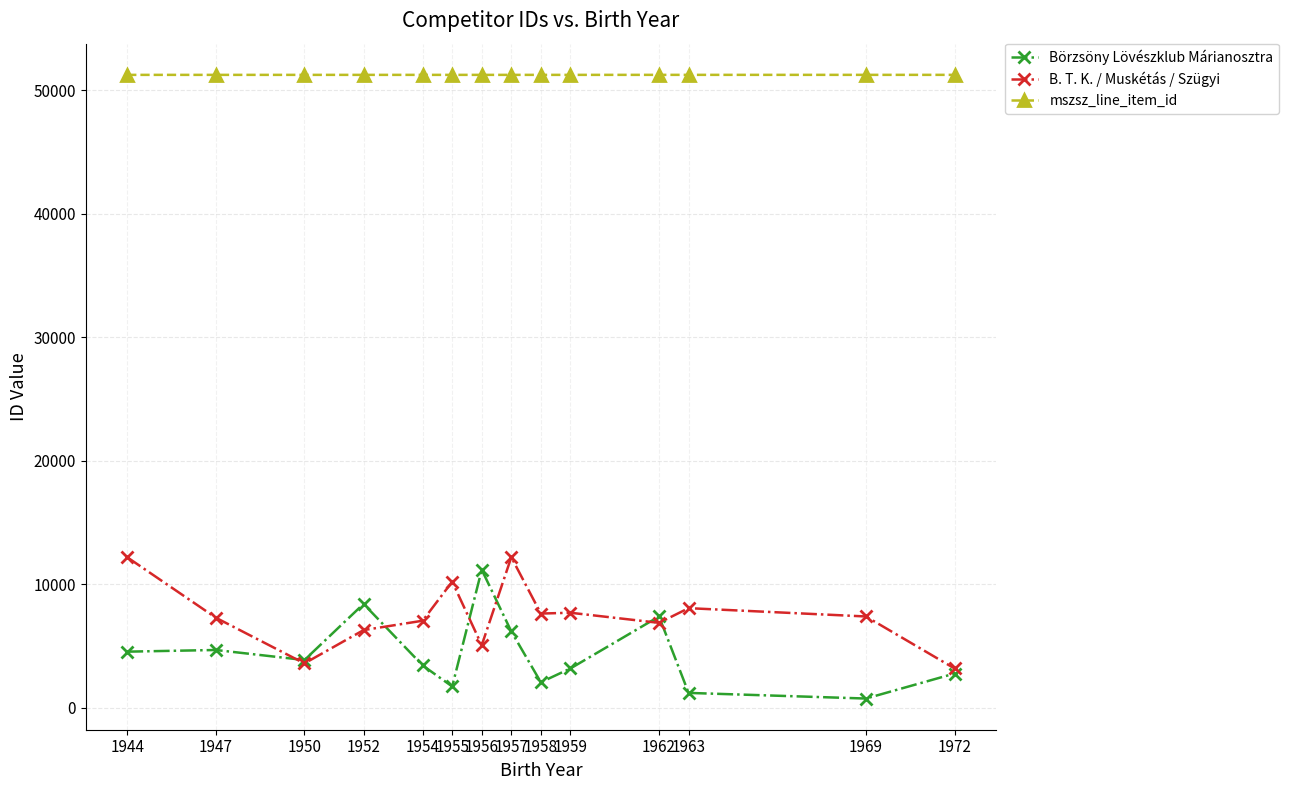

Rank the series at 1944 from highest to lowest value.

mszsz_line_item_id, B. T. K. / Muskétás / Szügyi, Börzsöny Lövészklub Márianosztra